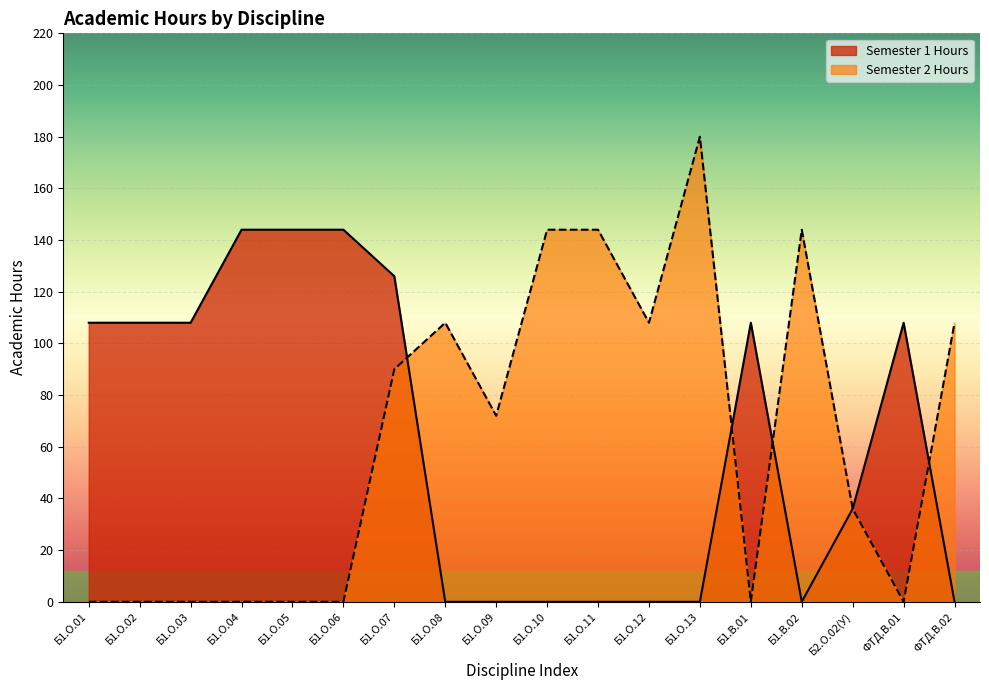

Which category has the lowest value across all series?

Б1.О.08